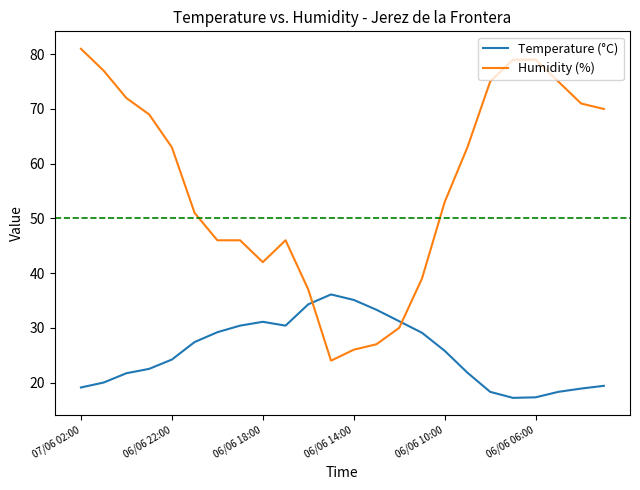

How many lines are shown in the chart?

2